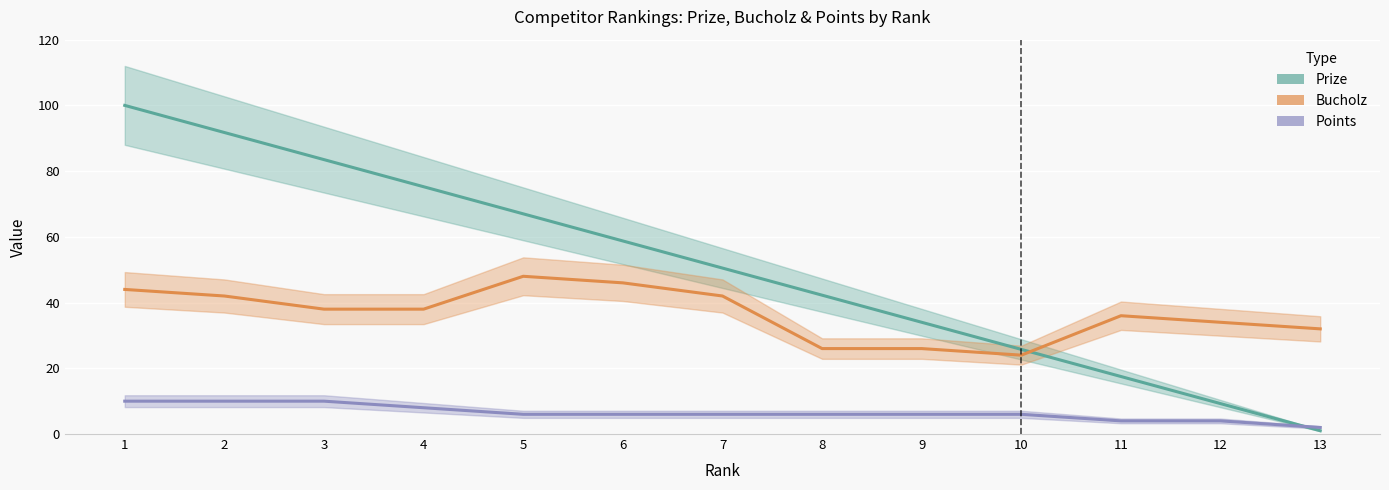

Rank the series at 13 from highest to lowest value.

Bucholz, Points, Prize